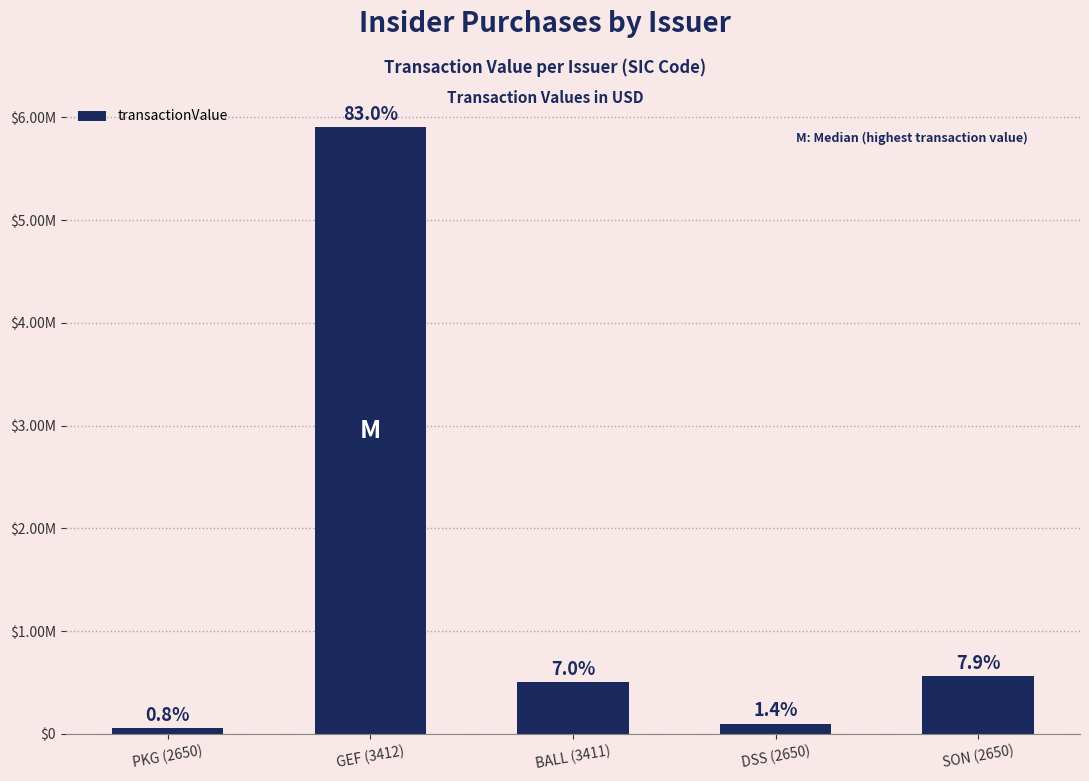

Are the bars grouped side by side (vs. stacked)?

No